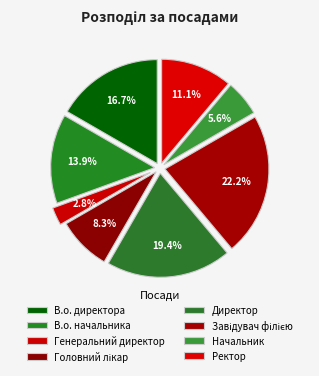

What is the smallest slice in the pie chart?

Генеральний директор